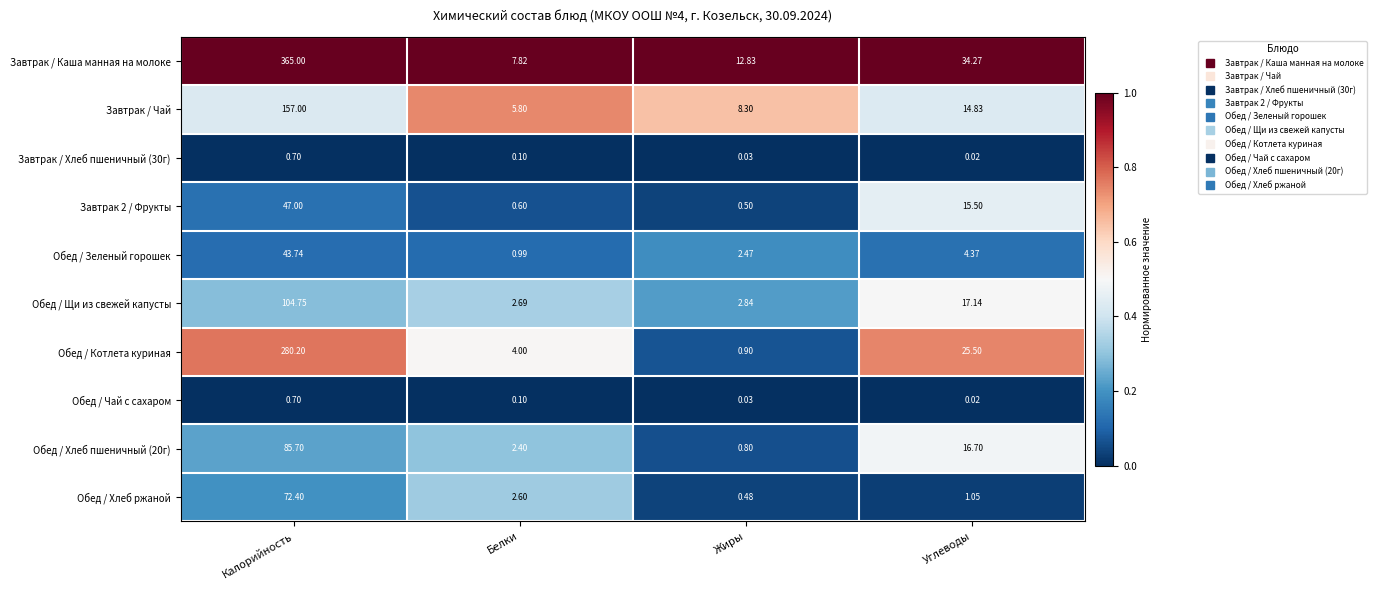

Is the value of Обед / Хлеб пшеничный (20г) at Белки greater than the value of Обед / Щи из свежей капусты at Белки?

No